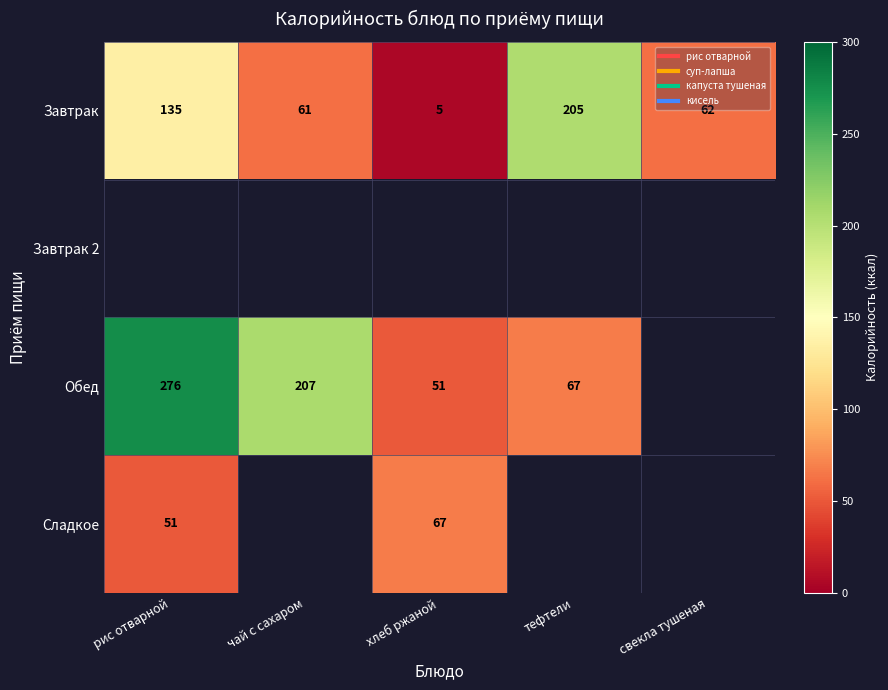

What is the minimum value for Обед?

51.0